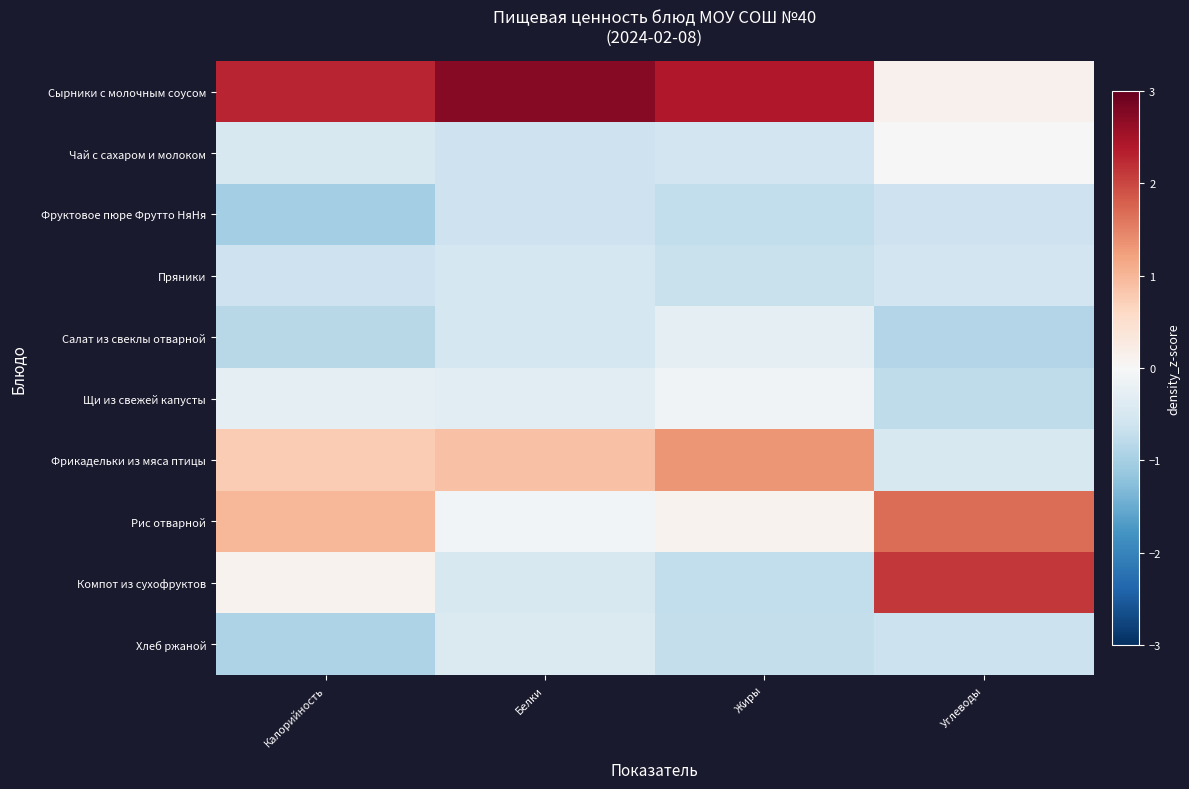

Count the number of data series in this chart.

10